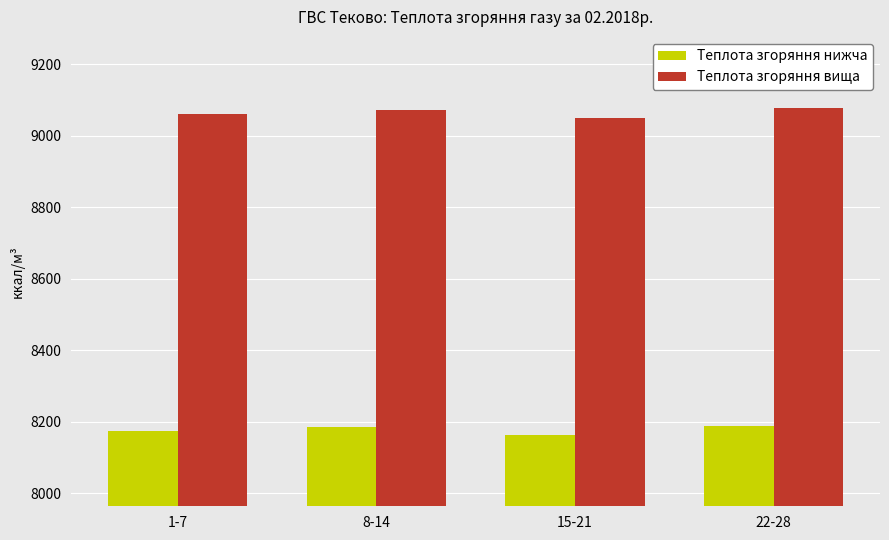

What is the label of the 1st bar from the left?

1-7